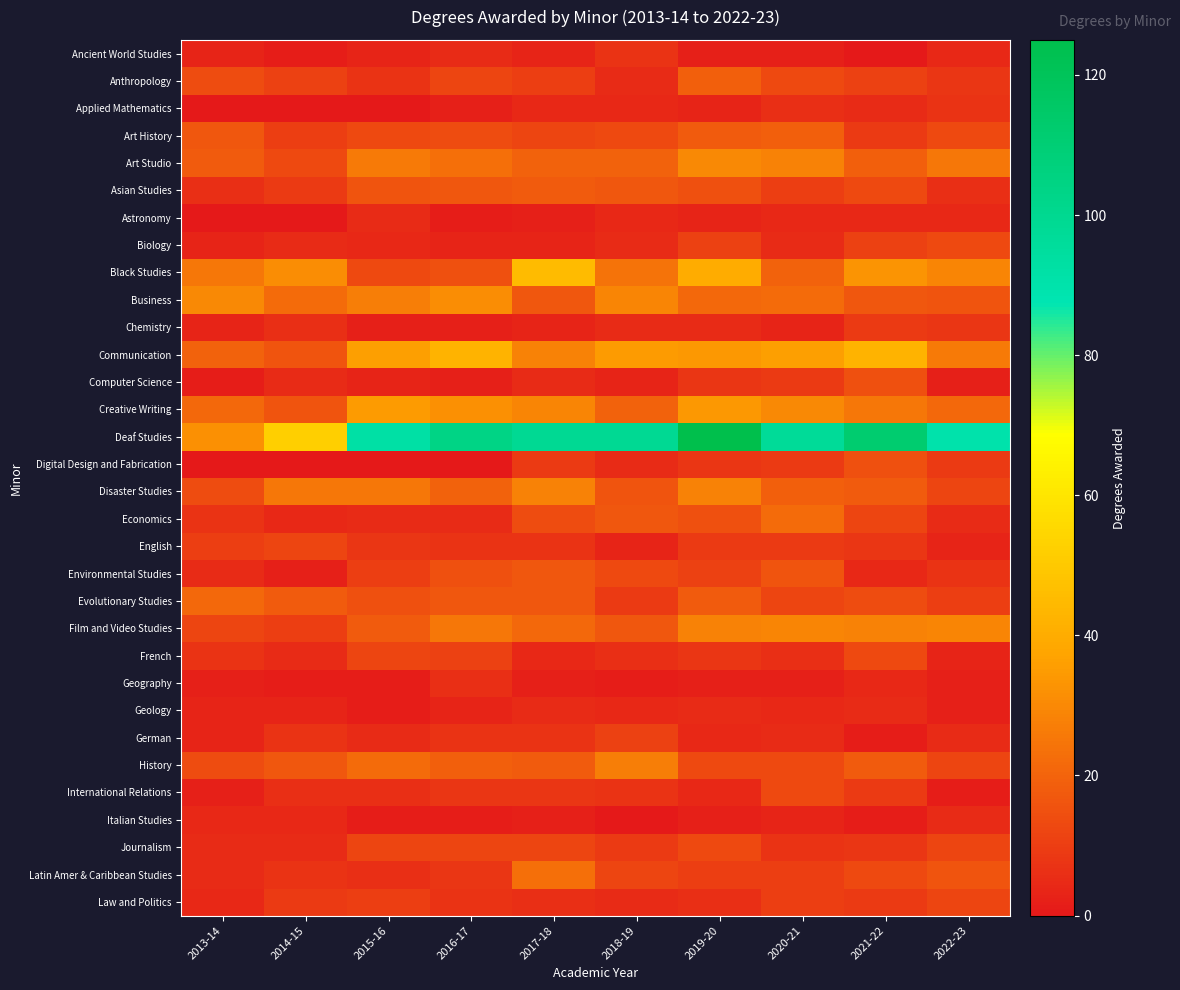

Which label corresponds to the largest value in the chart?

2019-20